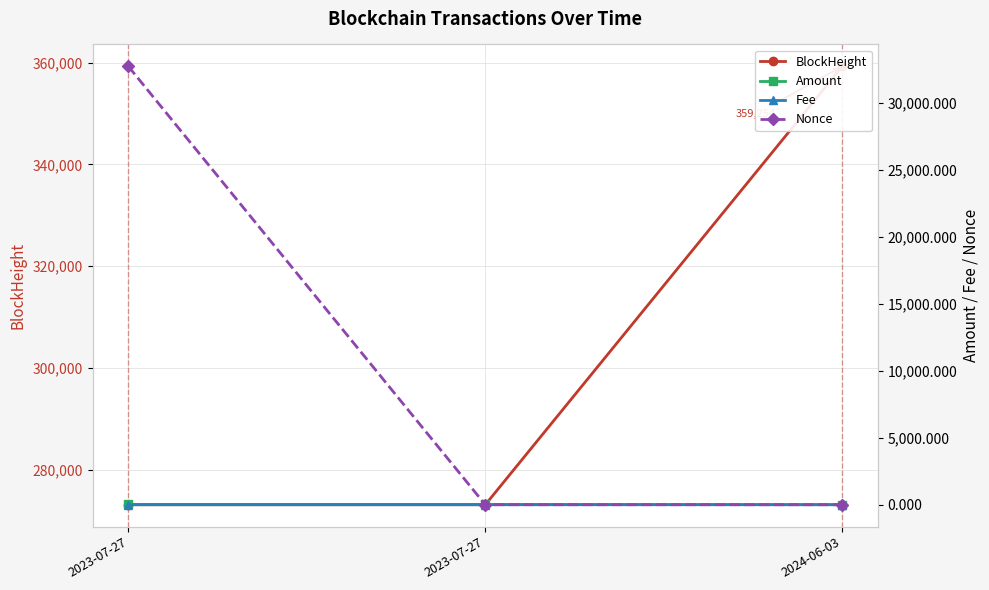

What is the label of the 3rd point from the right?

2023-07-27